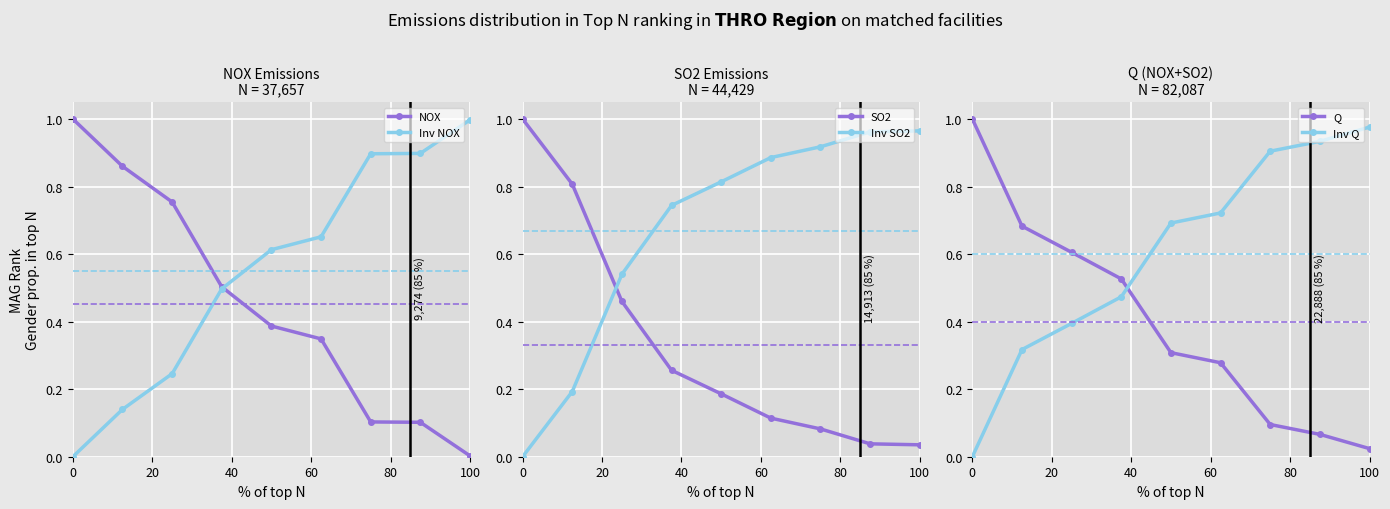

How many times do Inv NOX and Inv SO2 cross each other?

1